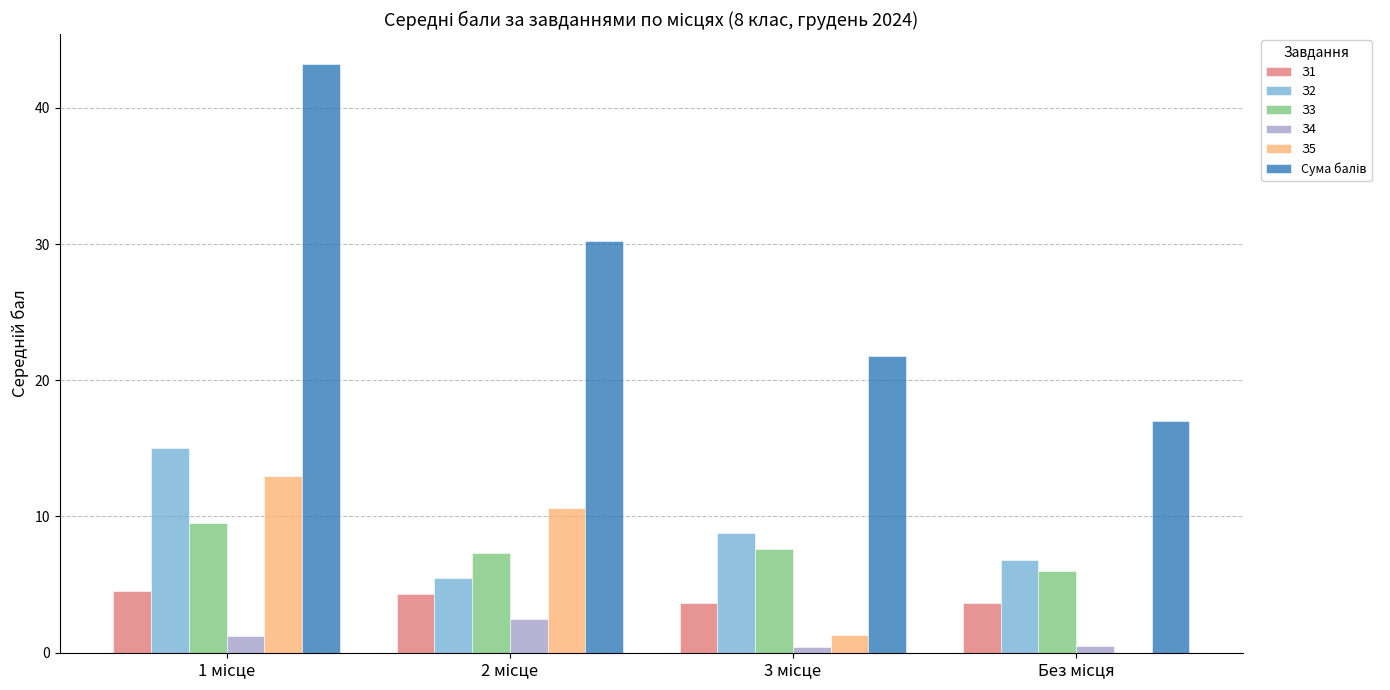

What is the maximum value for З2?

15.0